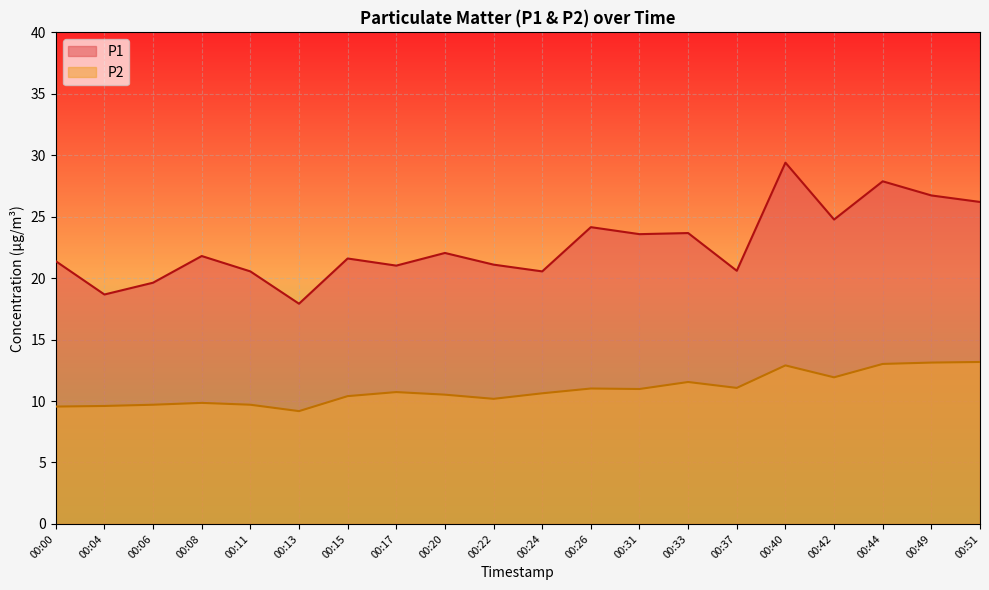

What is the lowest value of the P1 series?

17.9